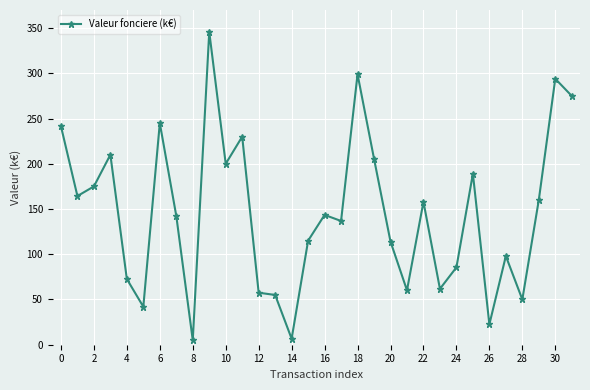

What is the sum of all values?

4660.6